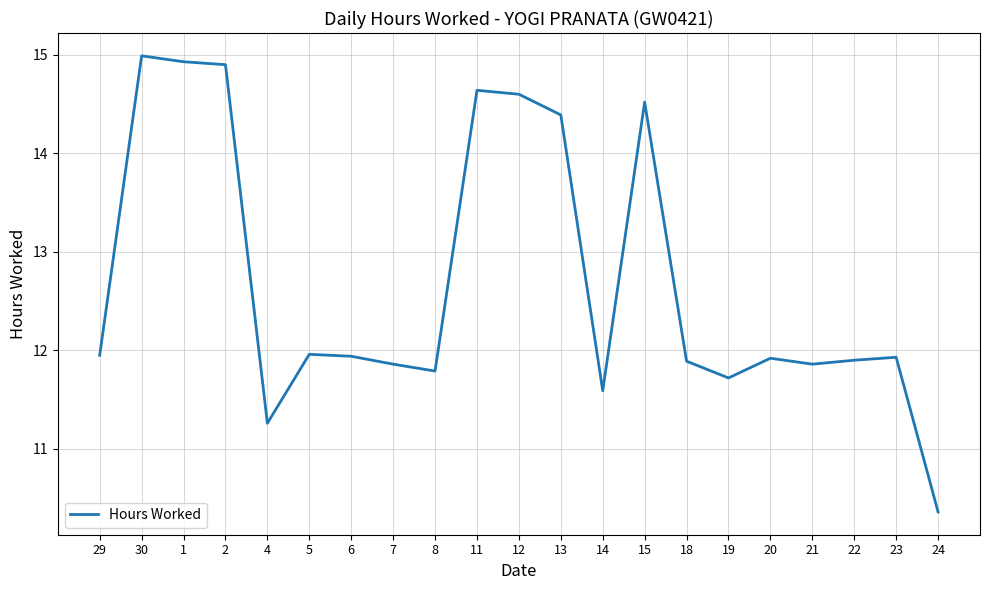

What position from the left is 1?

3